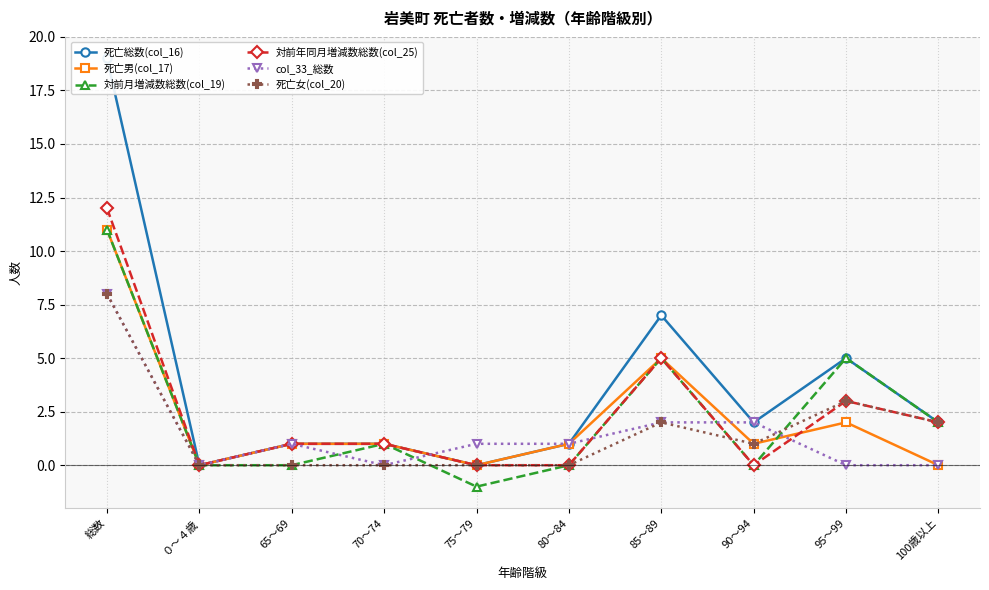

What is the maximum value for col_33_総数?

8